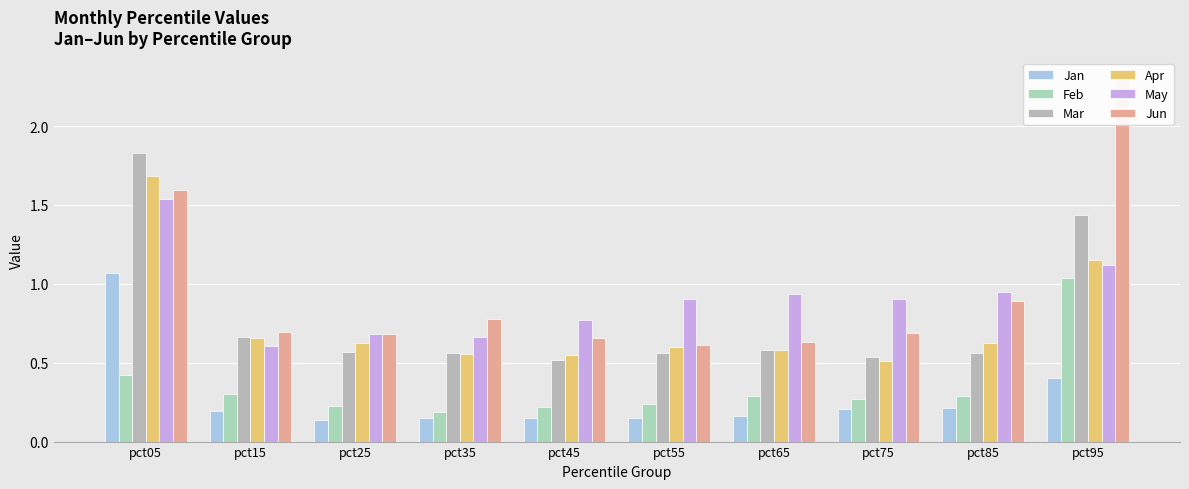

Rank the series by their maximum value, from highest to lowest.

Jun, Mar, Apr, May, Jan, Feb